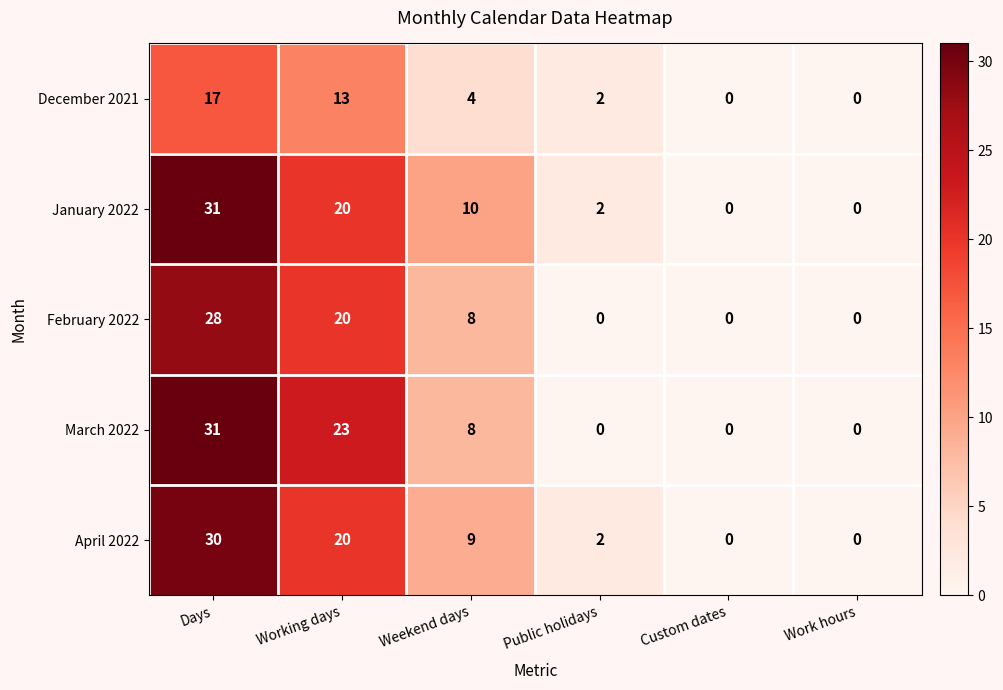

What is the total value across all series at Public holidays?

6